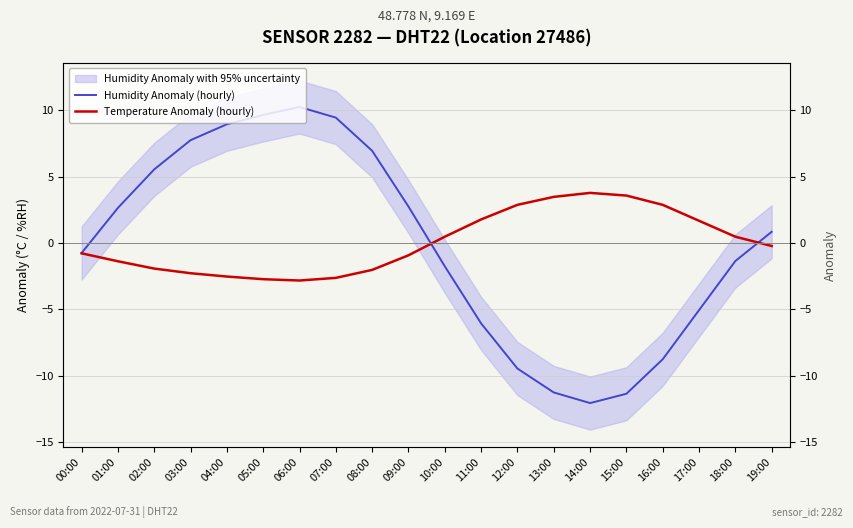

At which category does Temperature Anomaly (hourly) reach its first local peak?

14:00